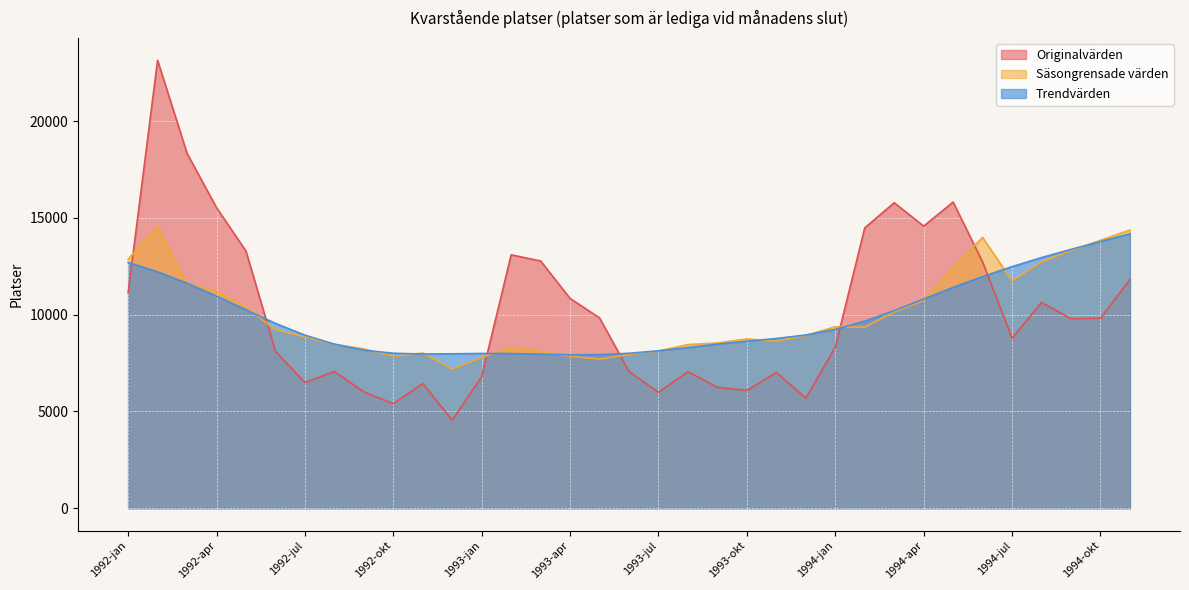

What is the approximate value of Originalvärden at 1993-feb?

13096.0